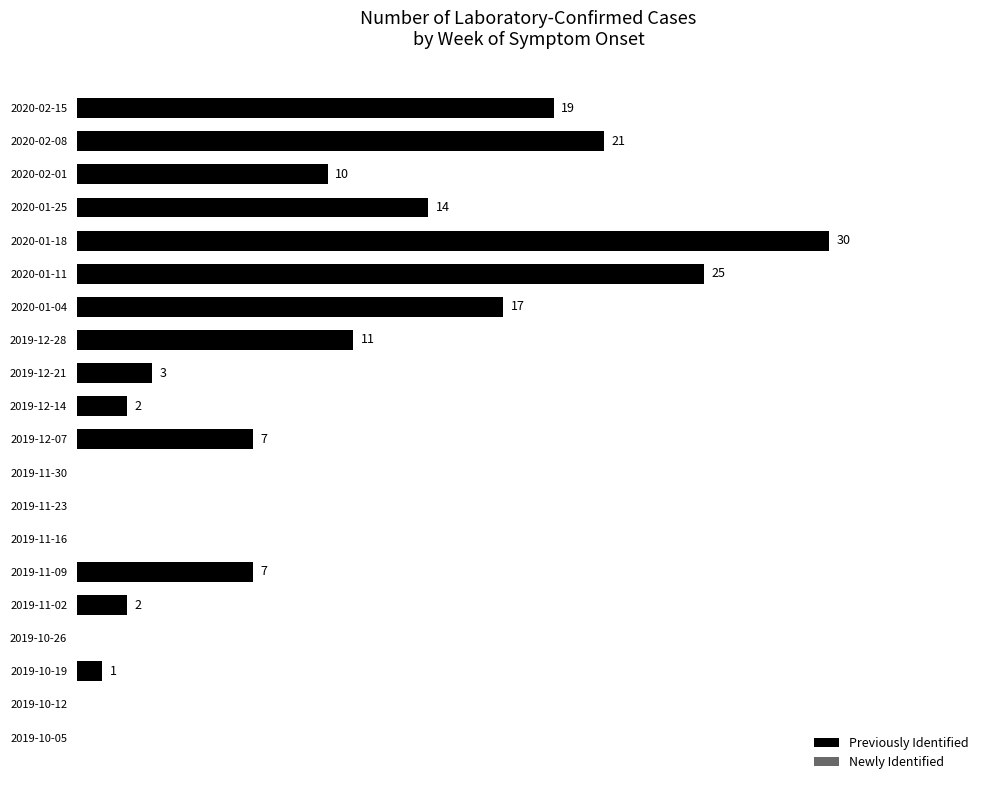

Which has a higher value, 2019-11-02 or 2019-12-21?

2019-12-21